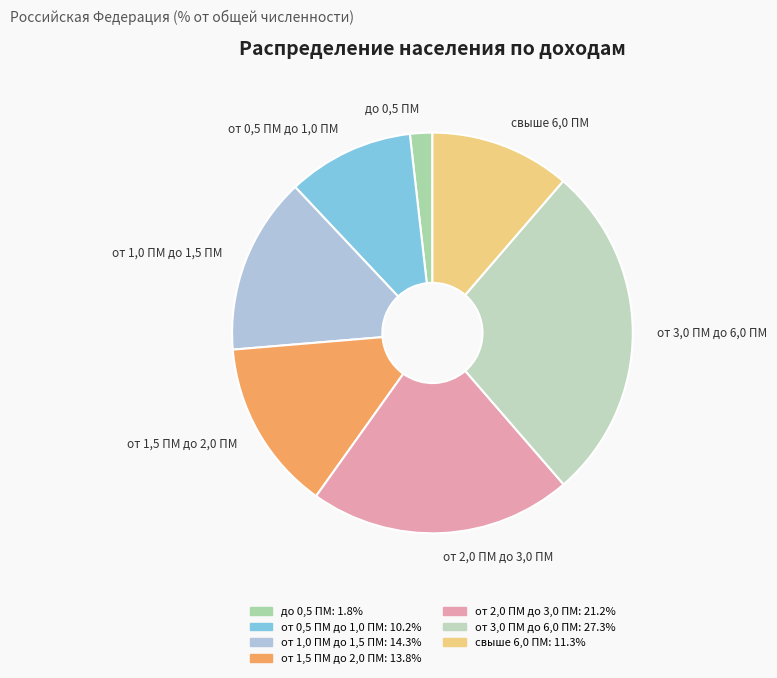

Does до 0,5 ПМ represent more than half of the total?

No